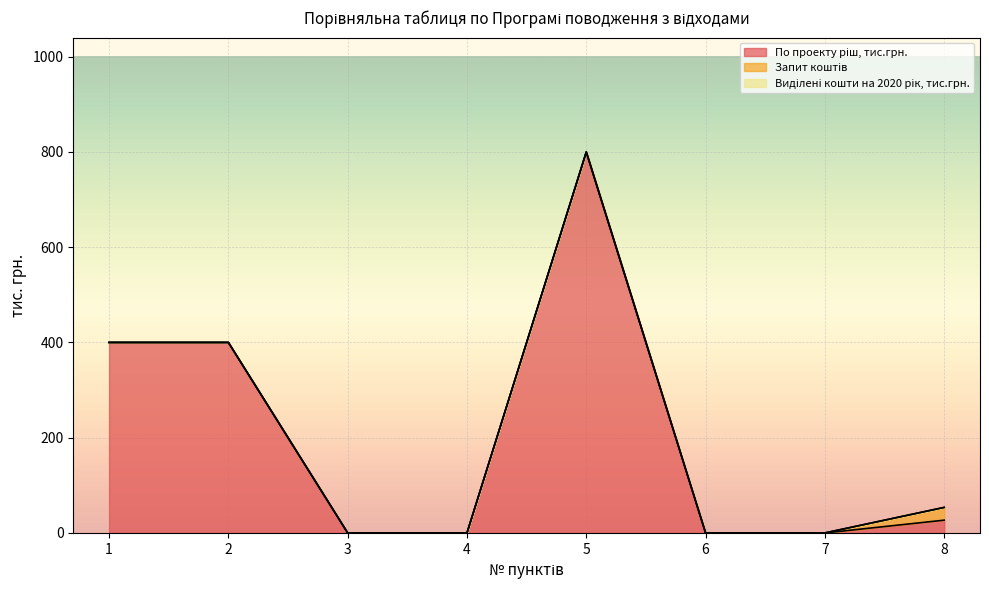

True or false: Виділені кошти на 2020 рік, тис.грн. and Запит коштів intersect in this chart.

False